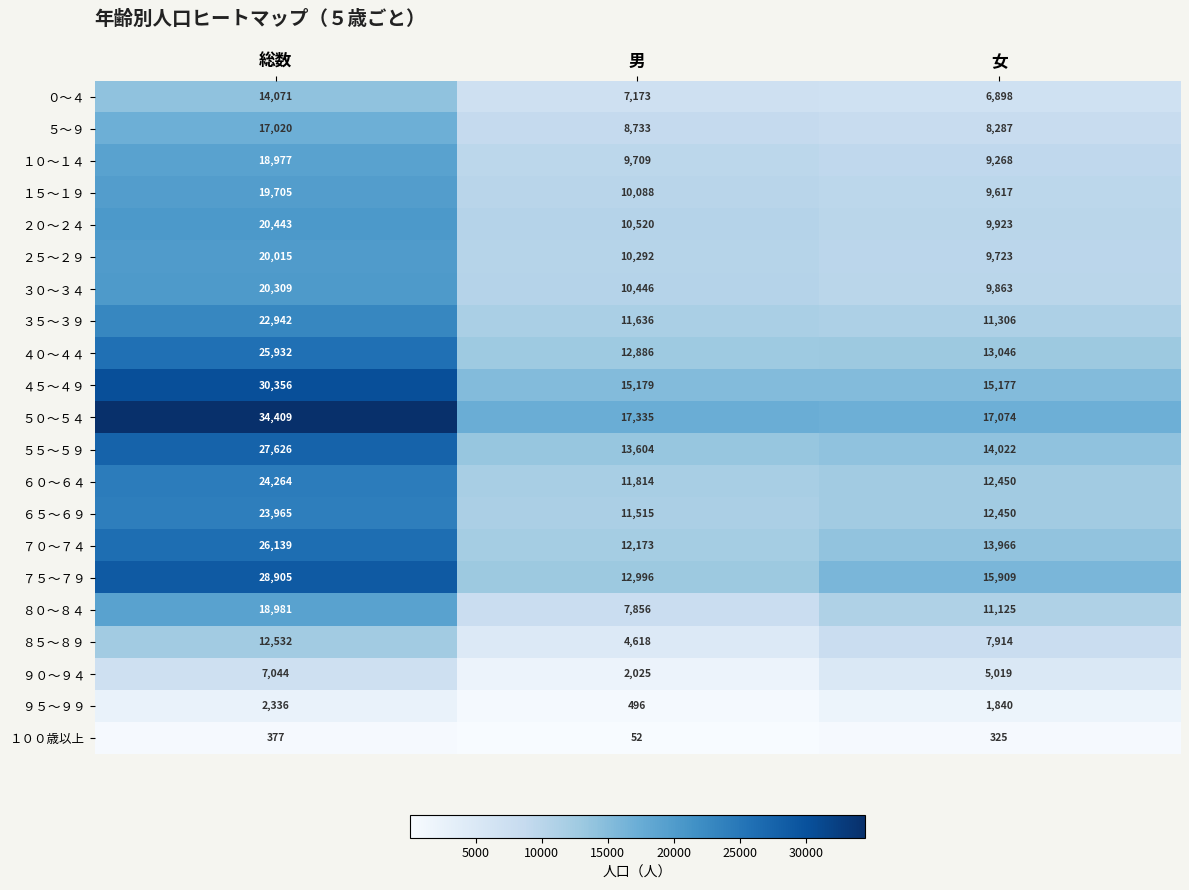

What is the difference between the highest and lowest values at 総数?

34032